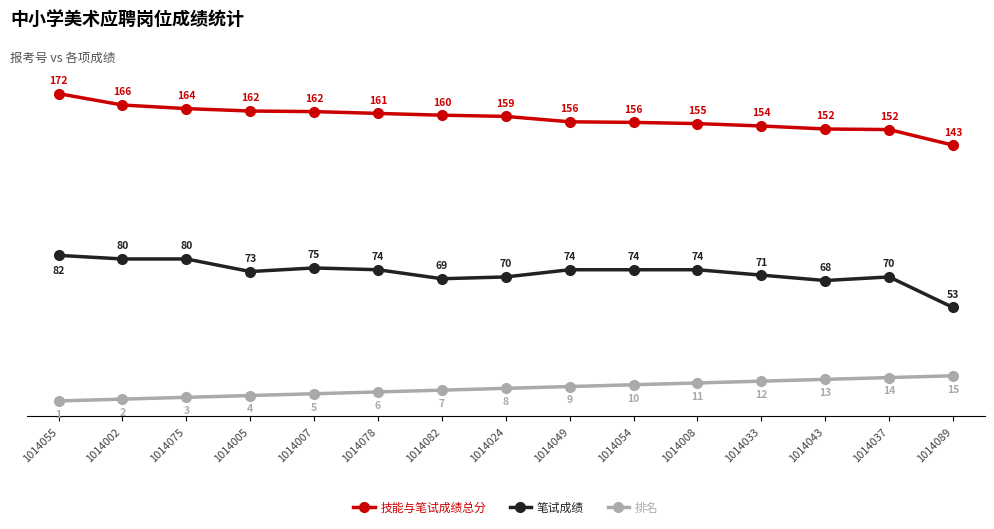

What are all the series names shown in the legend?

技能与笔试成绩总分, 笔试成绩, 排名